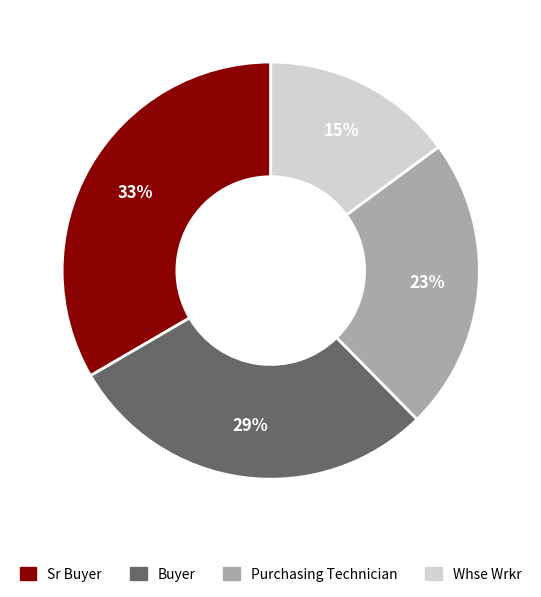

Is it true that Buyer is 19% of the pie?

False